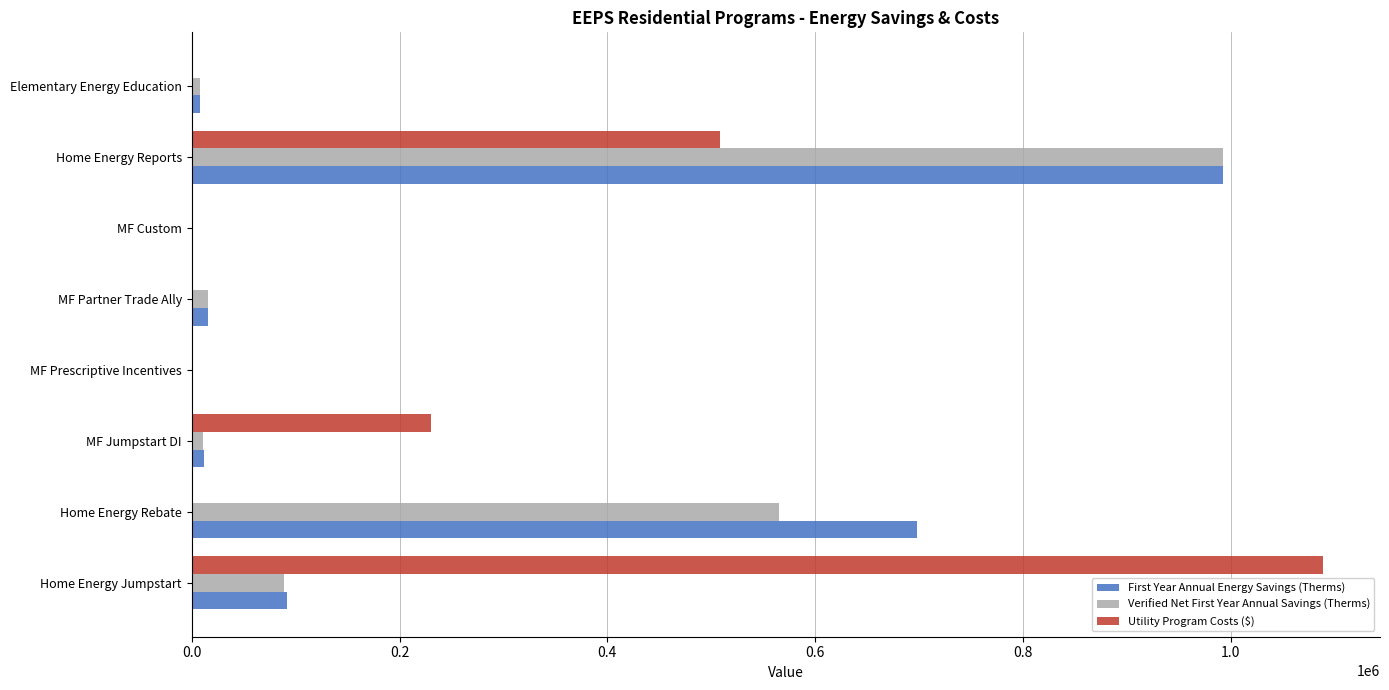

Which label corresponds to the largest value in the chart?

Home Energy Jumpstart